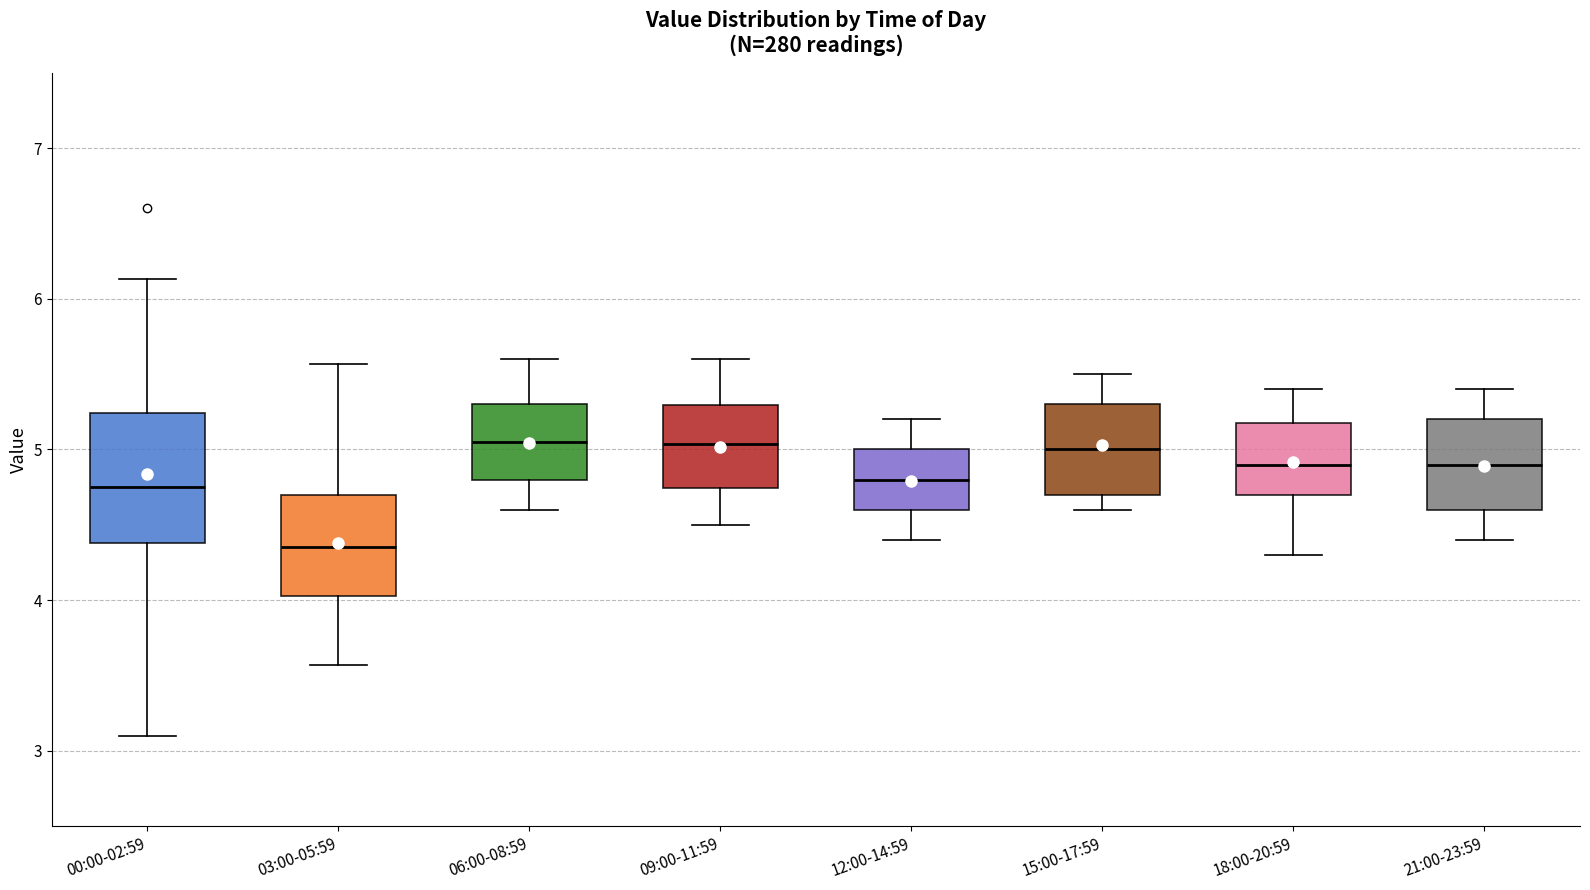

Where does the median line of the box for 18:00-20:59 sit on the y-axis? The values are not printed on the chart, so give them approximately, as read against the axis.

4.9